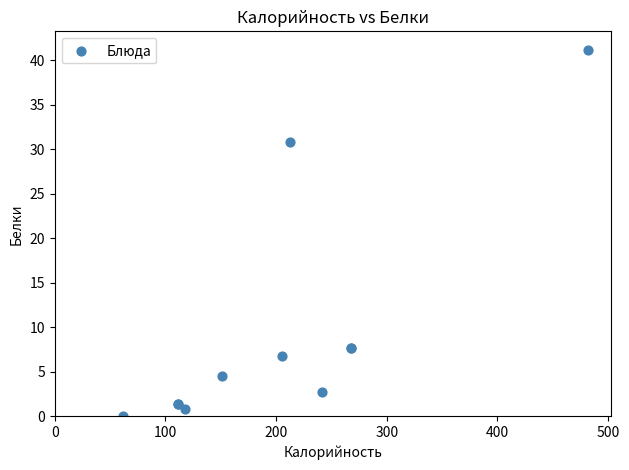

What Y value in the scatter plot is closest to 20?

30.8